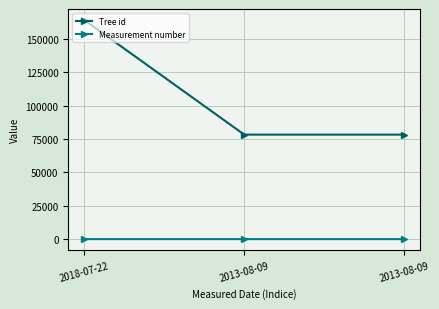

The Tree id series shows 113920 at 2013-08-09. True or false?

False